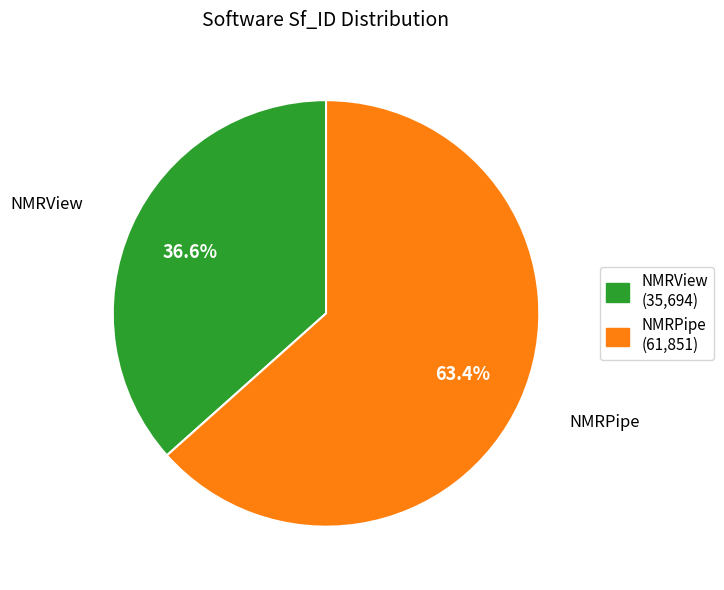

To the nearest percent, what is the difference between the NMRPipe and NMRView slice percentages?

27%